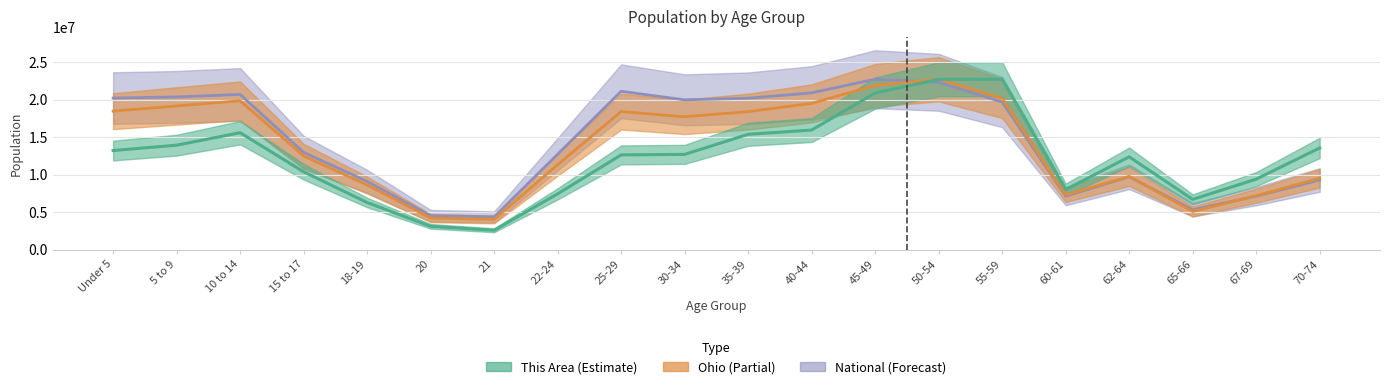

What are all the series names shown in the legend?

This Area, Ohio, National